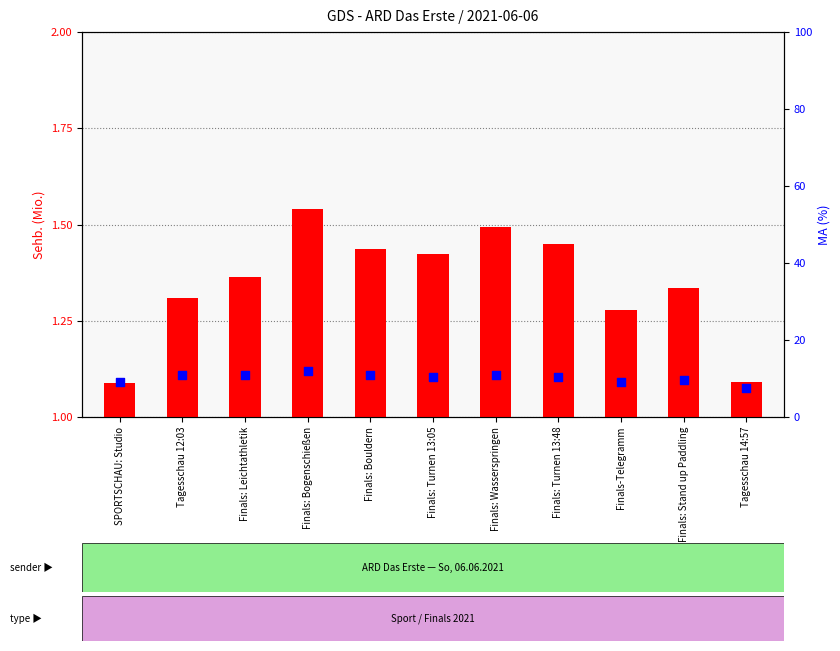

Which series contains the highest Y value?

percentile rank within the sample